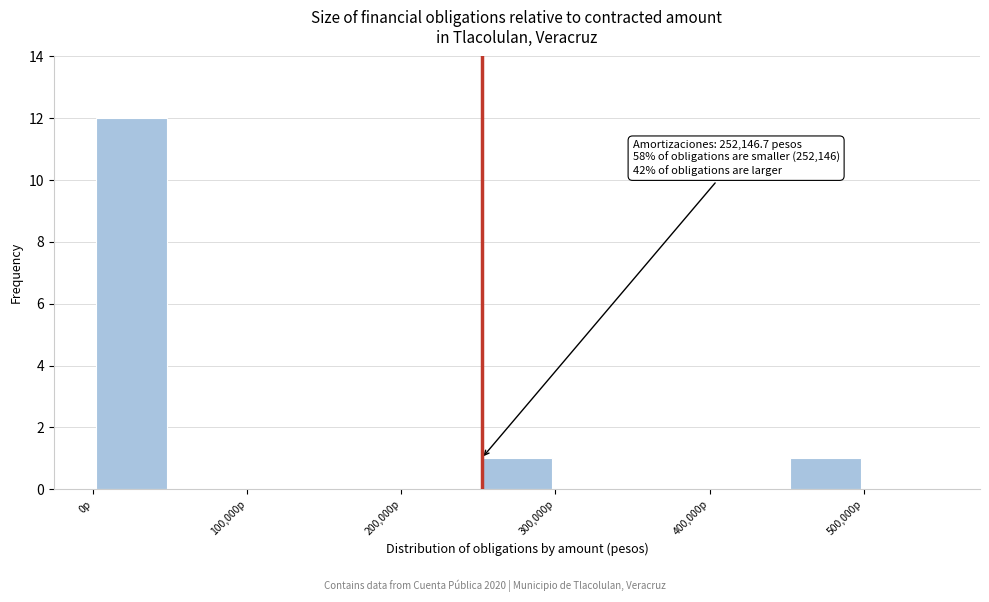

Over which range of the x-axis is the bar tallest?

0 to 50000